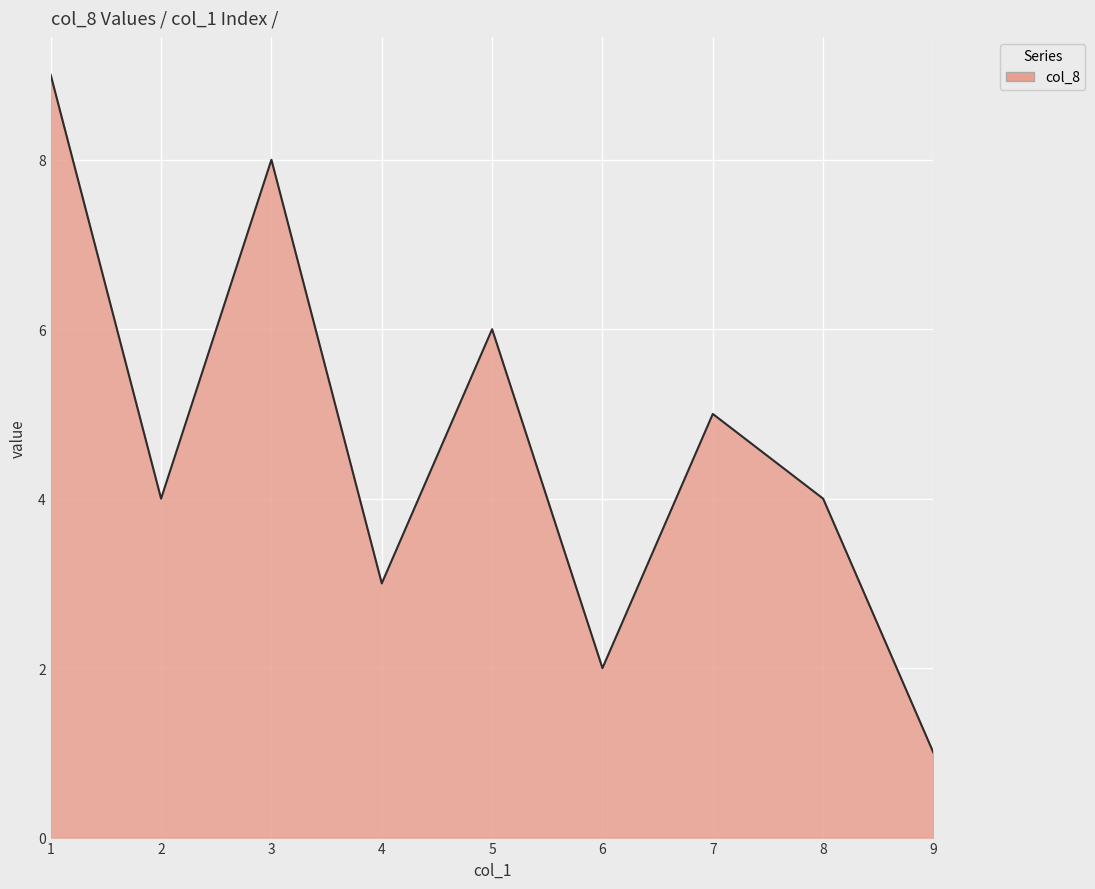

The chart shows a value of 3 at 4. True or false?

True